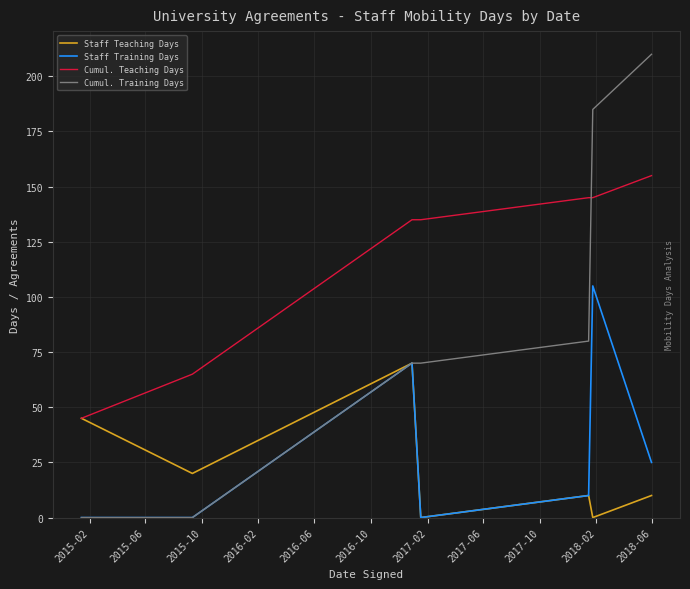

Which series has the widest spread of values?

Cumul. Training Days